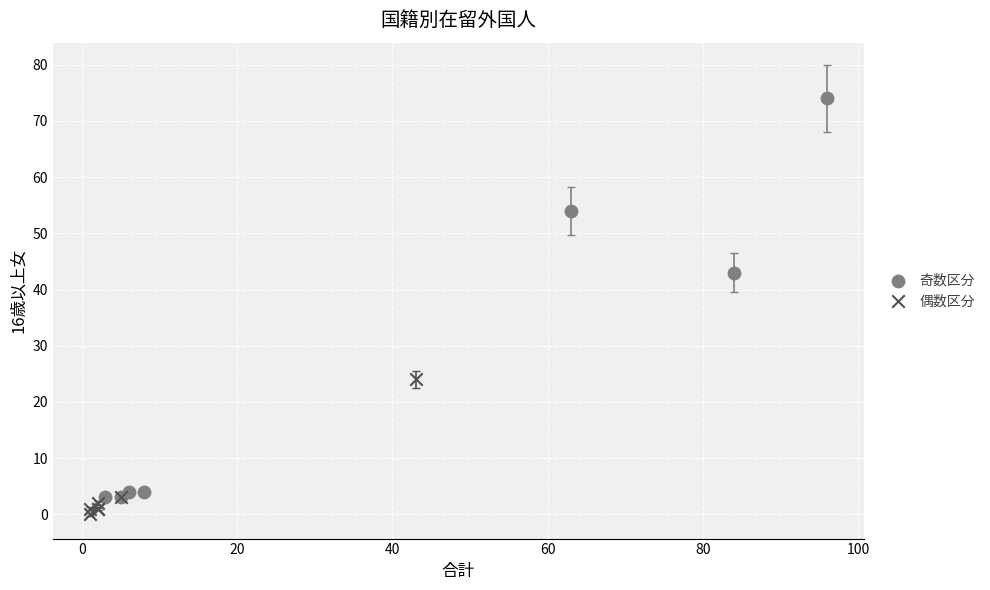

Which series has the largest Y range (max minus min)?

奇数区分